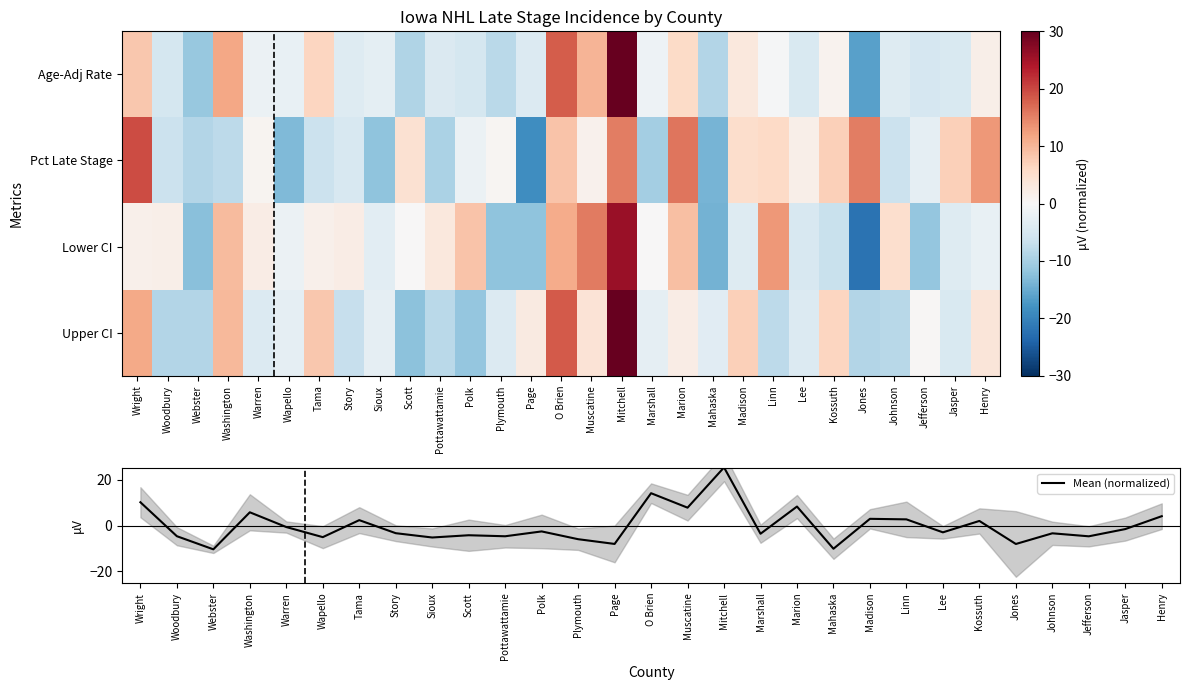

Is it true that Mean (normalized) equals -1.7 at Pottawattamie?

False